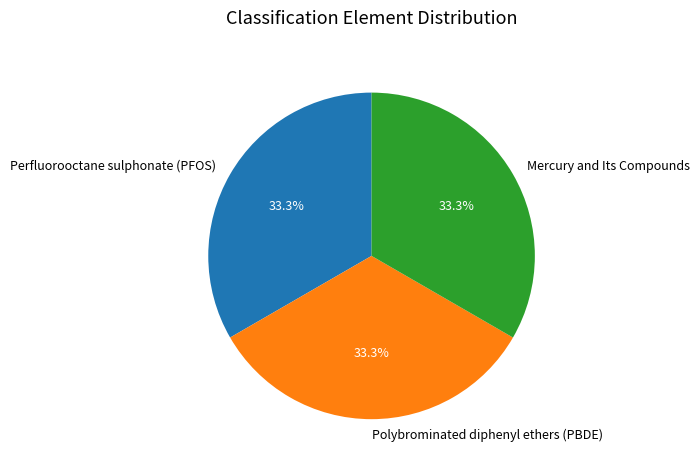

To the nearest percent, what is the combined percentage of Perfluorooctane sulphonate (PFOS) and Polybrominated diphenyl ethers (PBDE)?

67%